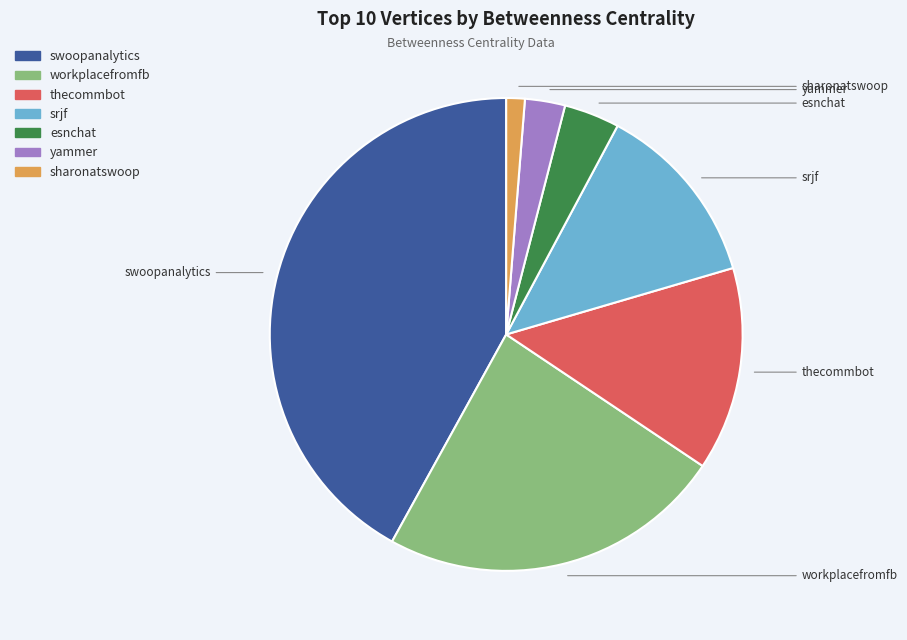

Is it true that yammer is 8% of the pie?

False